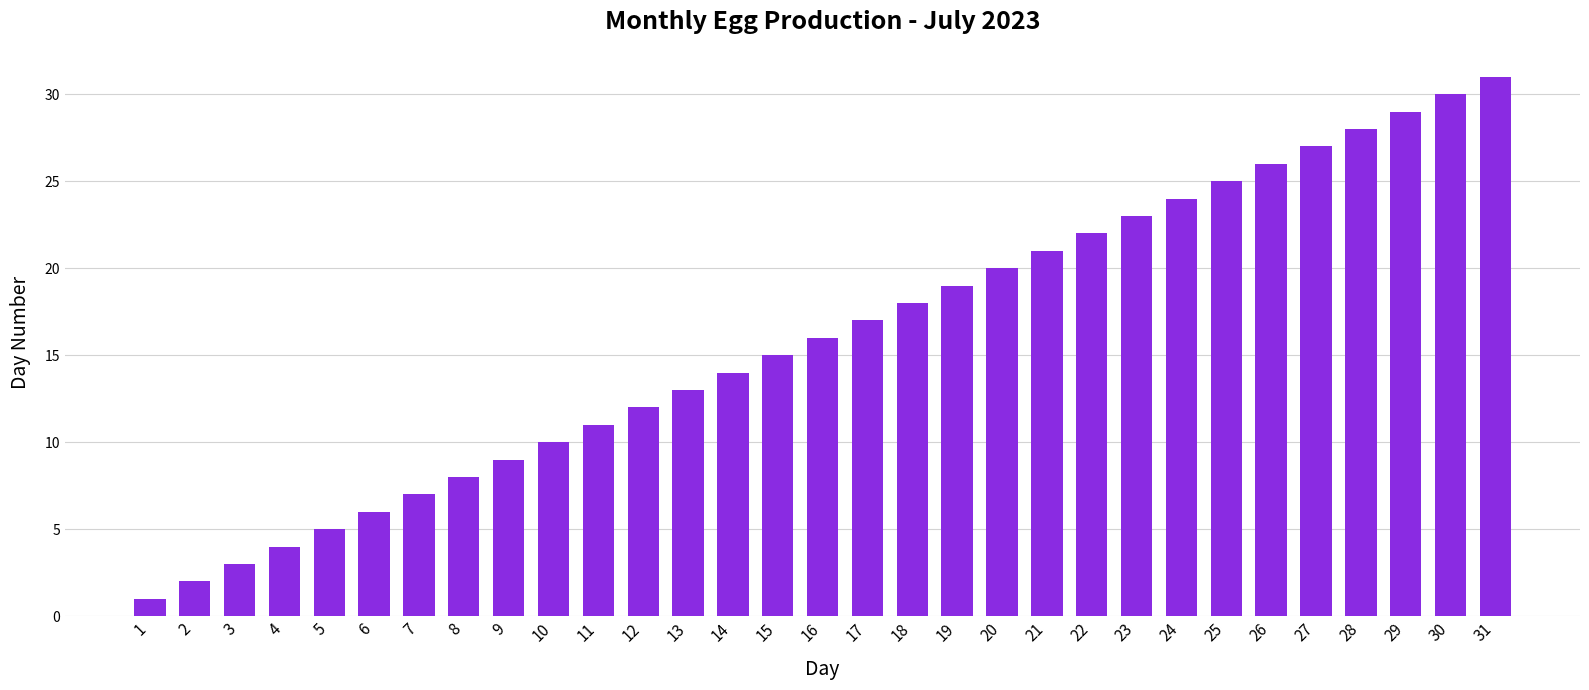

What is the difference between the values at 7 and 1?

6